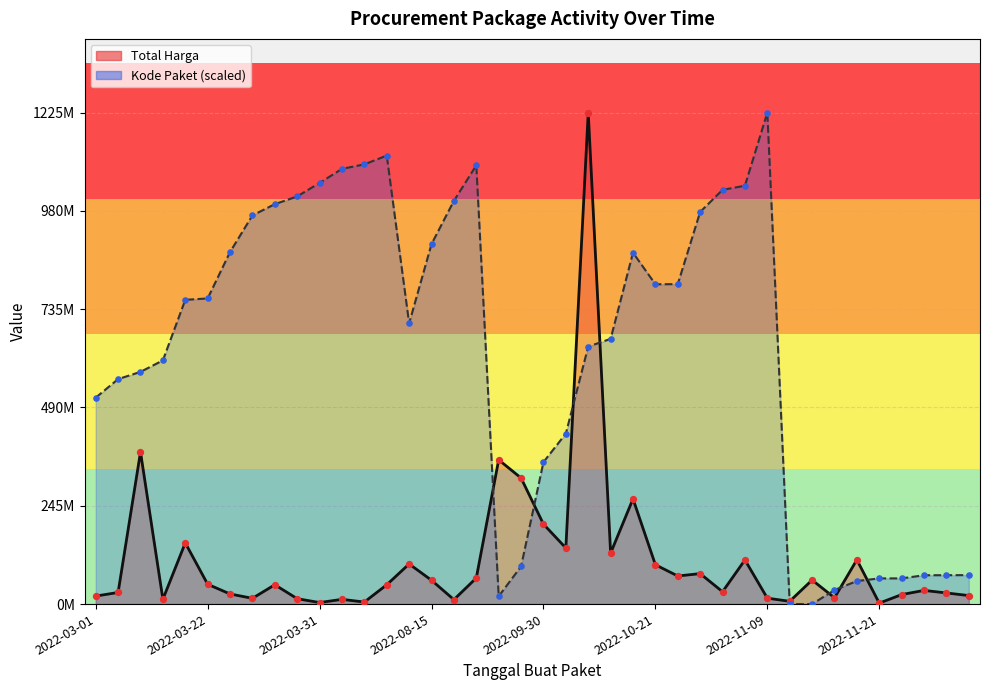

Is the value of Kode Paket at 2022-11-16 greater than the value of Total Harga at 2022-09-08?

No